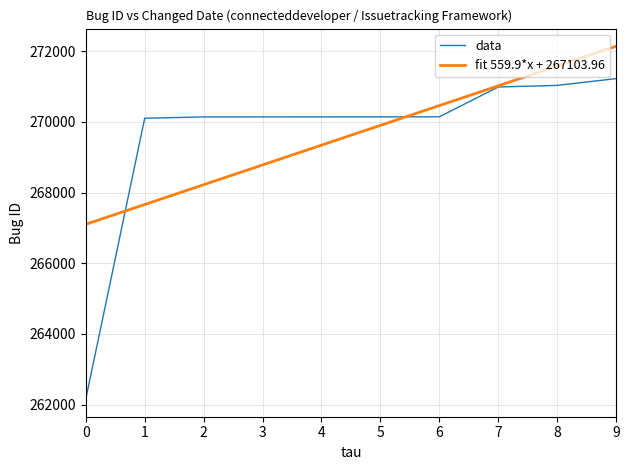

How many lines are shown in the chart?

2